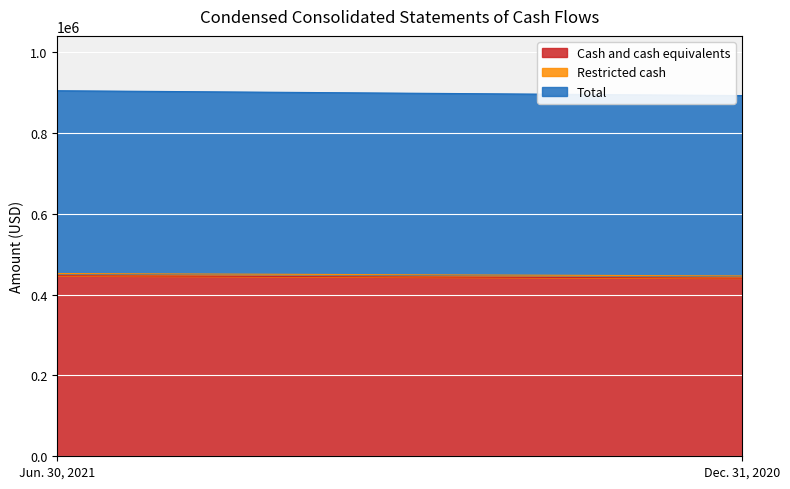

Reading left to right, list all the values displayed in this chart.

Cash and cash equivalents: 446956	440956
Restricted cash: 5414	5427
Total: 452370	446383